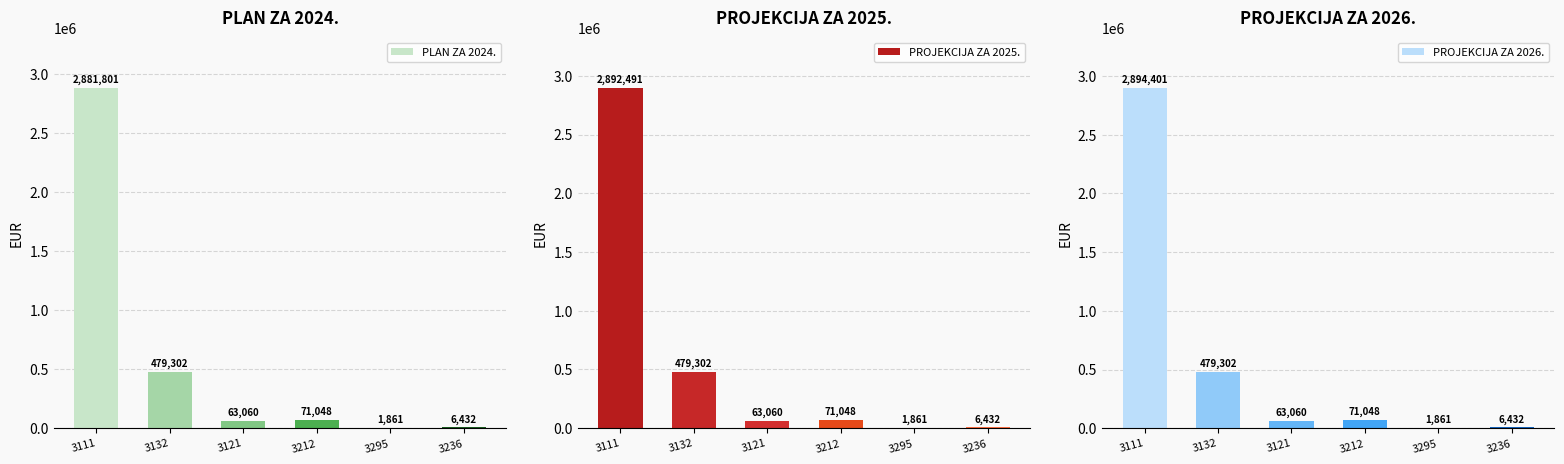

Reading left to right, what are all the values shown in this chart?

PLAN ZA 2024.: 3111=2881801	3132=479302	3121=63060	3212=71048	3295=1861	3236=6432
PROJEKCIJA ZA 2025.: 3111=2892491	3132=479302	3121=63060	3212=71048	3295=1861	3236=6432
PROJEKCIJA ZA 2026.: 3111=2894401	3132=479302	3121=63060	3212=71048	3295=1861	3236=6432